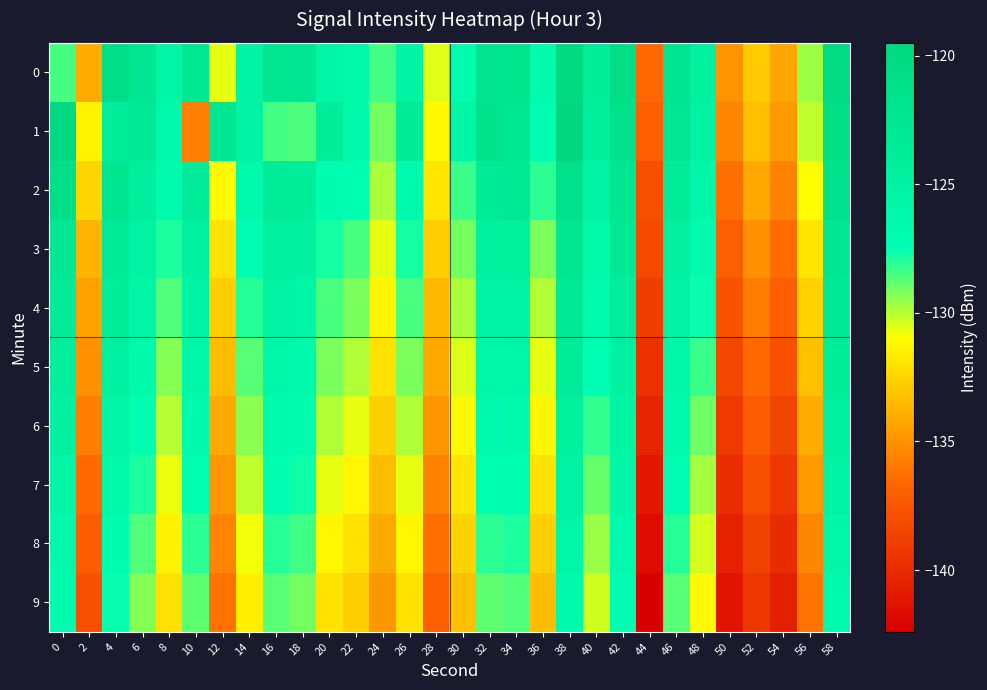

Reading right to left, transcribe all the data shown in this chart.

0: 58=-120.2	56=-129.6	54=-134.2	52=-132.9	50=-135.0	48=-124.6	46=-122.3	44=-136.6	42=-121.0	40=-123.8	38=-120.0	36=-126.8	34=-121.9	32=-122.1	30=-127.0	28=-130.5	26=-125.4	24=-128.4	22=-126.1	20=-125.5	18=-122.5	16=-122.3	14=-125.4	12=-130.6	10=-122.5	8=-125.5	6=-122.4	4=-120.9	2=-134.0	0=-128.5
1: 58=-120.7	56=-130.1	54=-134.7	52=-133.3	50=-135.4	48=-125.0	46=-122.6	44=-137.1	42=-121.4	40=-124.2	38=-119.5	36=-127.3	34=-122.7	32=-121.5	30=-125.8	28=-131.2	26=-123.4	24=-129.1	22=-126.3	20=-124.1	18=-128.6	16=-128.4	14=-125.2	12=-122.6	10=-135.7	8=-126.2	6=-123.2	4=-124.1	2=-131.4	0=-119.9
2: 58=-121.6	56=-131.0	54=-135.6	52=-134.2	50=-136.3	48=-126.0	46=-123.6	44=-137.9	42=-122.4	40=-125.2	38=-121.4	36=-128.1	34=-123.2	32=-123.4	30=-128.3	28=-131.9	26=-126.7	24=-129.8	22=-127.4	20=-126.9	18=-123.8	16=-123.6	14=-126.5	12=-131.1	10=-123.7	8=-126.8	6=-124.3	4=-122.1	2=-132.5	0=-121.2
3: 58=-122.4	56=-131.9	54=-136.4	52=-135.1	50=-137.0	48=-126.9	46=-124.5	44=-138.2	42=-123.2	40=-126.1	38=-122.3	36=-129.2	34=-124.4	32=-124.6	30=-129.1	28=-132.8	26=-127.8	24=-130.6	22=-128.5	20=-127.8	18=-124.9	16=-124.5	14=-127.3	12=-132.0	10=-124.6	8=-127.9	6=-125.1	4=-123.4	2=-133.7	0=-122.8
4: 58=-123.1	56=-132.6	54=-137.1	52=-135.8	50=-137.7	48=-127.6	46=-125.2	44=-138.9	42=-123.9	40=-126.8	38=-123.0	36=-129.9	34=-125.1	32=-125.3	30=-129.8	28=-133.5	26=-128.5	24=-131.3	22=-129.2	20=-128.5	18=-125.6	16=-125.2	14=-128.0	12=-132.7	10=-125.3	8=-128.6	6=-125.8	4=-124.1	2=-134.4	0=-123.5
5: 58=-123.8	56=-133.3	54=-137.8	52=-136.5	50=-138.4	48=-128.3	46=-125.9	44=-139.6	42=-124.6	40=-127.5	38=-123.7	36=-130.6	34=-125.8	32=-126.0	30=-130.5	28=-134.2	26=-129.2	24=-132.0	22=-129.9	20=-129.2	18=-126.3	16=-125.9	14=-128.7	12=-133.4	10=-126.0	8=-129.3	6=-126.5	4=-124.8	2=-135.1	0=-124.2
6: 58=-124.5	56=-134.0	54=-138.5	52=-137.2	50=-139.1	48=-129.0	46=-126.6	44=-140.3	42=-125.3	40=-128.2	38=-124.4	36=-131.3	34=-126.5	32=-126.7	30=-131.2	28=-134.9	26=-129.9	24=-132.7	22=-130.6	20=-129.9	18=-127.0	16=-126.6	14=-129.4	12=-134.1	10=-126.7	8=-130.0	6=-127.2	4=-125.5	2=-135.8	0=-124.9
7: 58=-125.2	56=-134.7	54=-139.2	52=-137.9	50=-139.8	48=-129.7	46=-127.3	44=-141.0	42=-126.0	40=-128.9	38=-125.1	36=-132.0	34=-127.2	32=-127.4	30=-131.9	28=-135.6	26=-130.6	24=-133.4	22=-131.3	20=-130.6	18=-127.7	16=-127.3	14=-130.1	12=-134.8	10=-127.4	8=-130.7	6=-127.9	4=-126.2	2=-136.5	0=-125.6
8: 58=-125.9	56=-135.4	54=-139.9	52=-138.6	50=-140.5	48=-130.4	46=-128.0	44=-141.7	42=-126.7	40=-129.6	38=-125.8	36=-132.7	34=-127.9	32=-128.1	30=-132.6	28=-136.3	26=-131.3	24=-134.1	22=-132.0	20=-131.3	18=-128.4	16=-128.0	14=-130.8	12=-135.5	10=-128.1	8=-131.4	6=-128.6	4=-126.9	2=-137.2	0=-126.3
9: 58=-126.6	56=-136.1	54=-140.6	52=-139.3	50=-141.2	48=-131.1	46=-128.7	44=-142.4	42=-127.4	40=-130.3	38=-126.5	36=-133.4	34=-128.6	32=-128.8	30=-133.3	28=-137.0	26=-132.0	24=-134.8	22=-132.7	20=-132.0	18=-129.1	16=-128.7	14=-131.5	12=-136.2	10=-128.8	8=-132.1	6=-129.3	4=-127.6	2=-137.9	0=-127.0